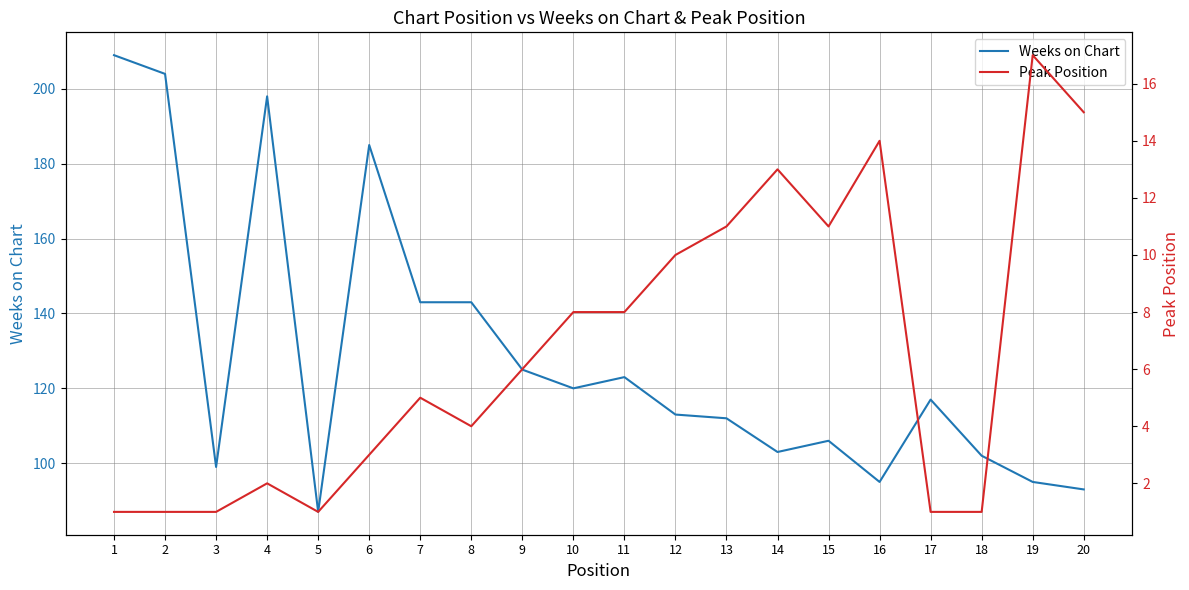

Rank the series by their maximum value, from lowest to highest.

Peak Position, Weeks on Chart